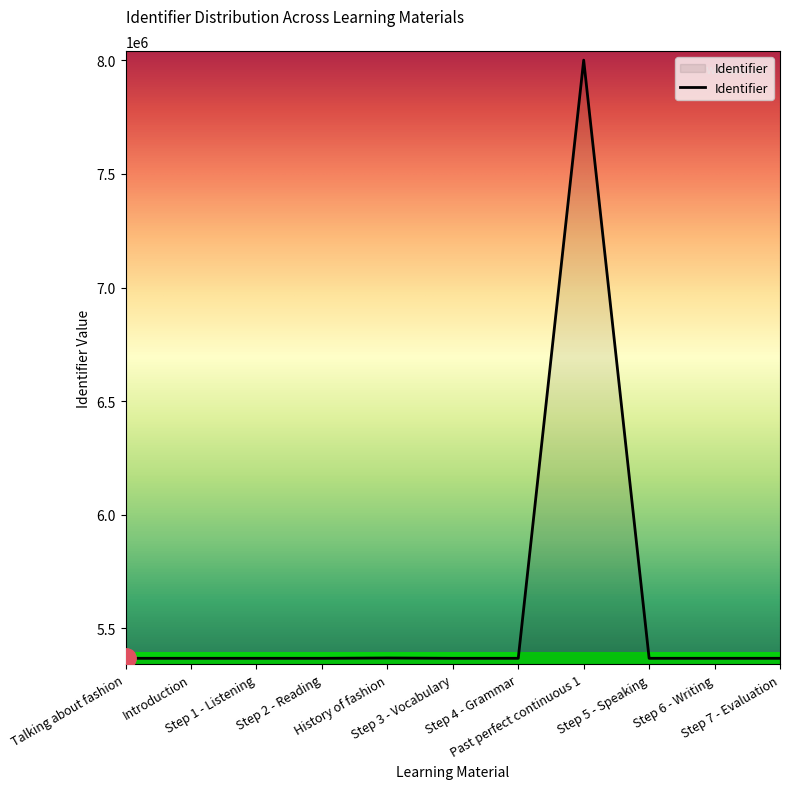

What is the maximum value shown in the chart?

8000913